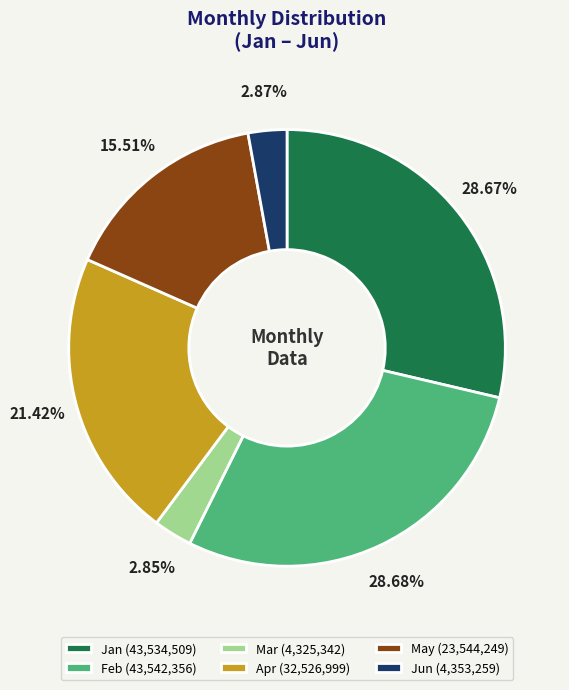

How many slices are in this pie chart?

6